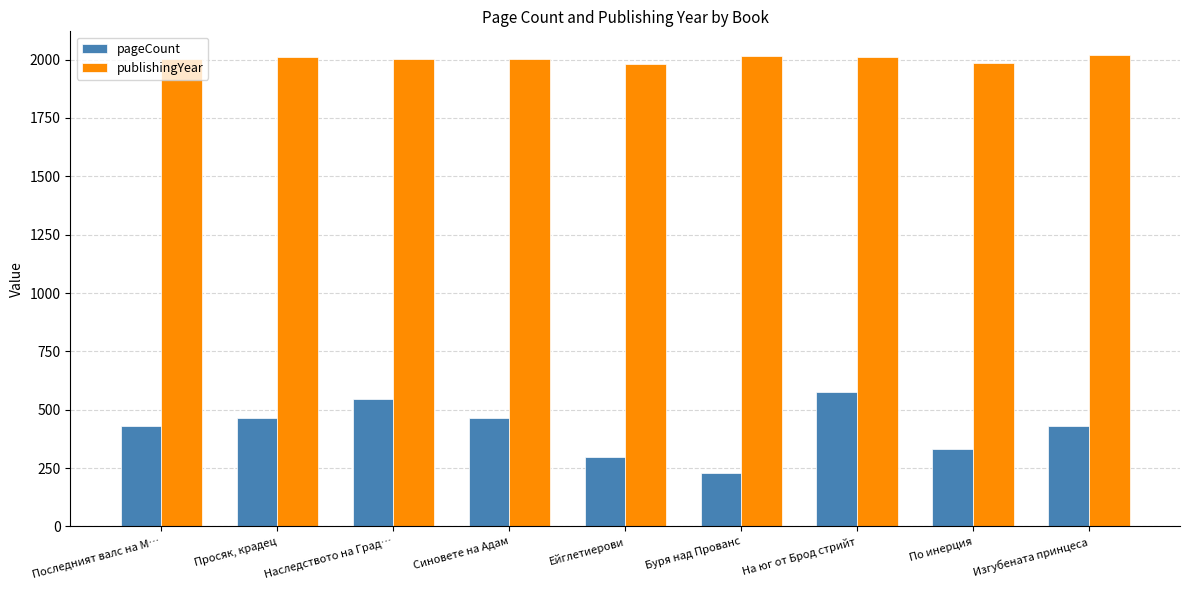

Which series has the widest spread of values?

pageCount